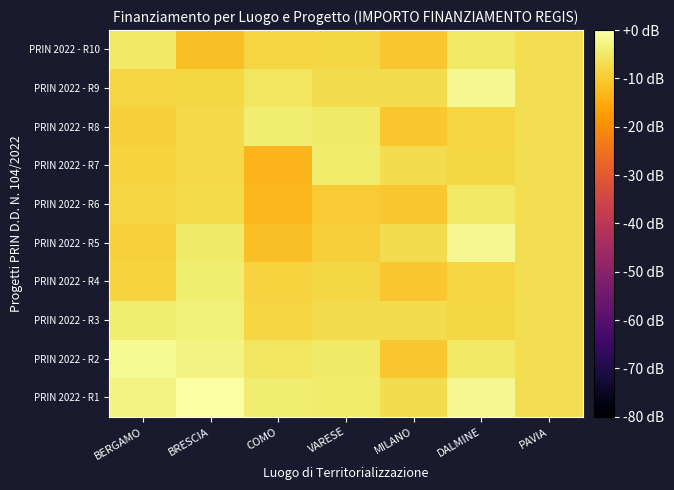

What is the smallest value displayed?

-13.3